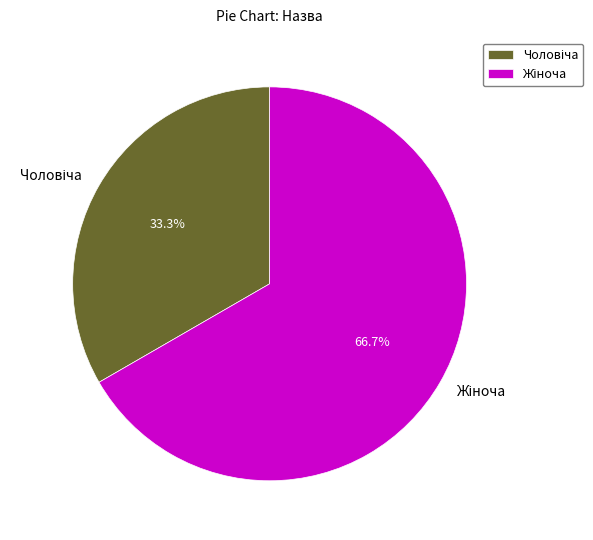

Does any single category account for the majority?

Yes